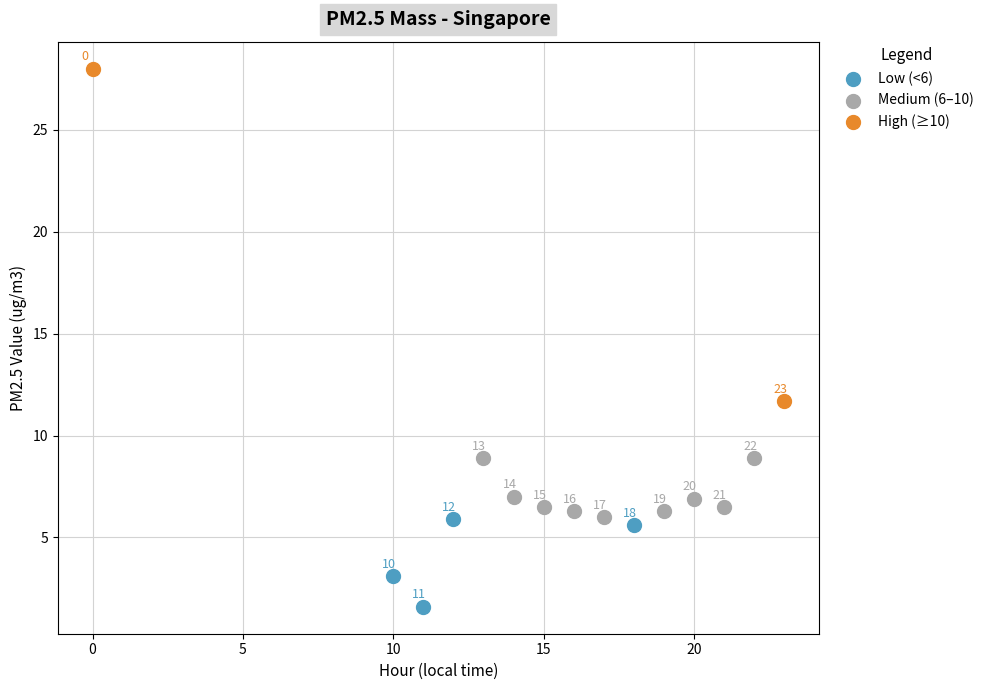

Which series has the largest Y range (max minus min)?

High (≥10)